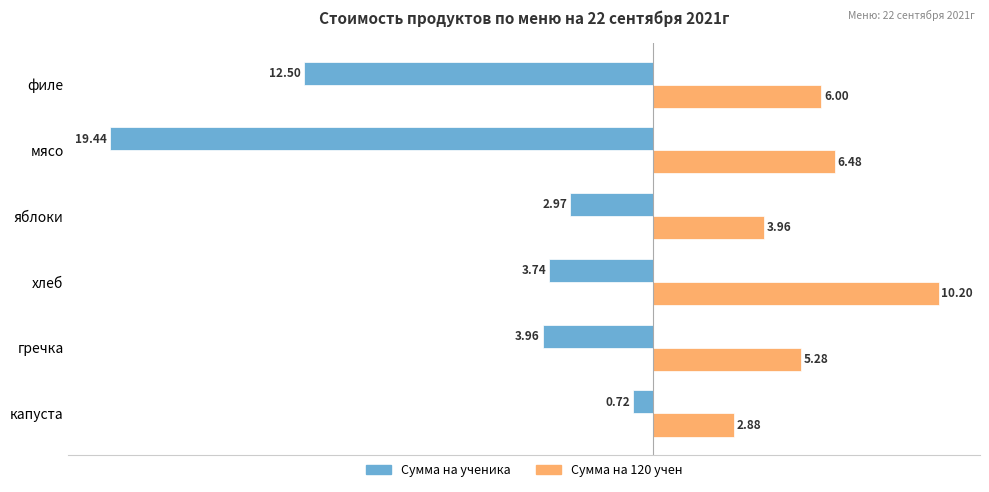

What is the lowest value of the Сумма на ученика series?

-19.4